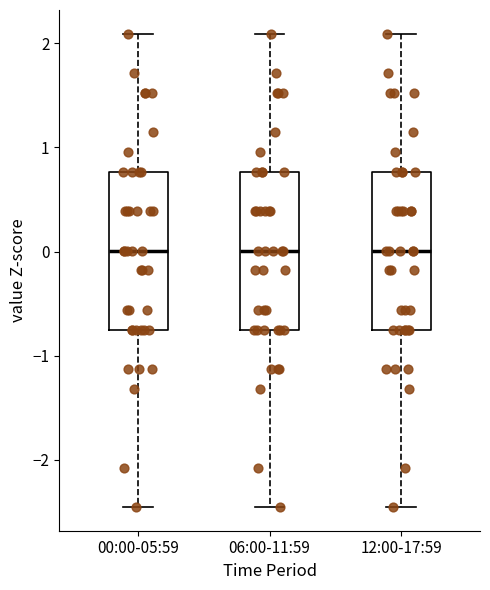

Where is the lower edge of the box for 12:00-17:59 on the y-axis? The values are not printed on the chart, so give them approximately, as read against the axis.

-0.7